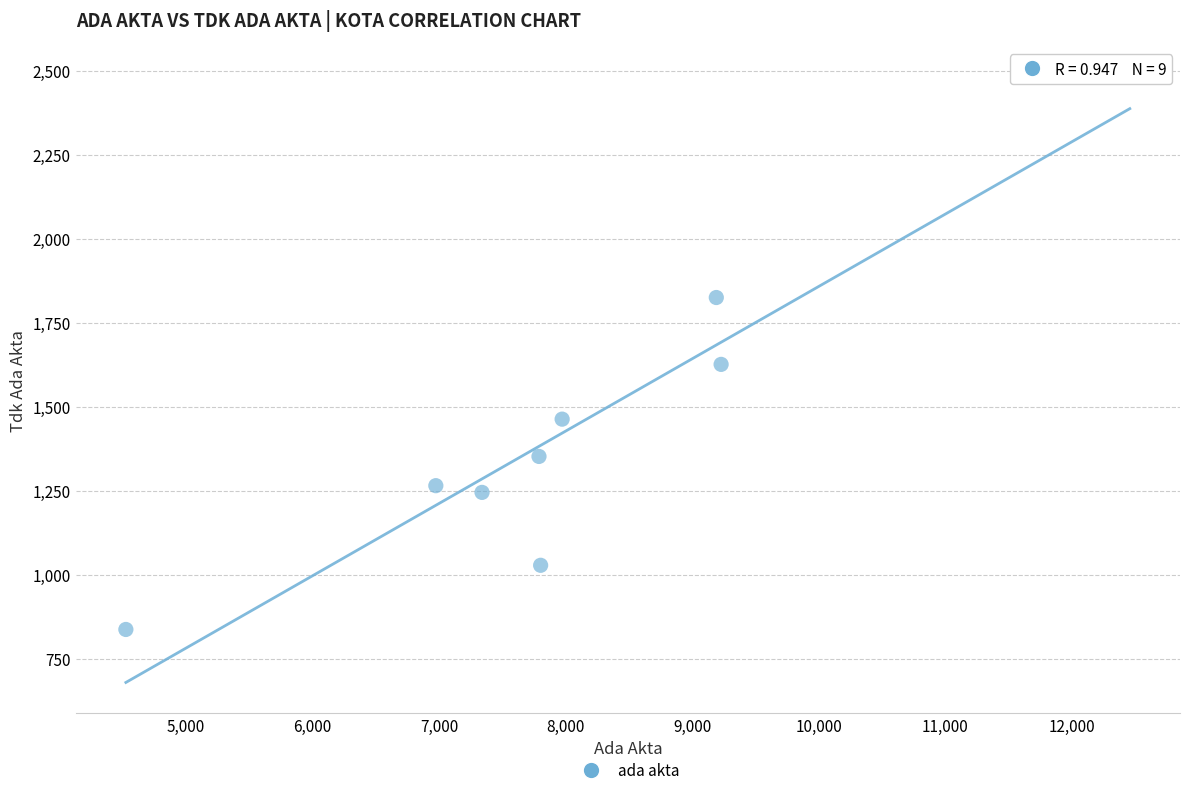

What is the range of Y values (max minus min)?

1644